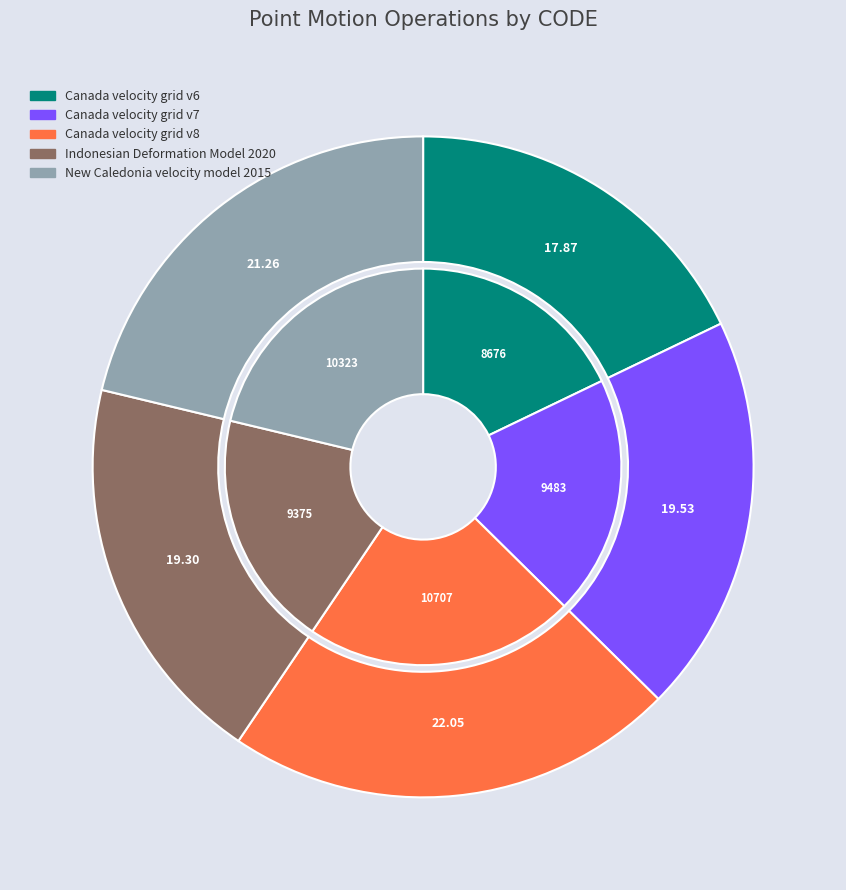

Which has a higher value, Indonesian Deformation Model 2020 or Canada velocity grid v6?

Indonesian Deformation Model 2020